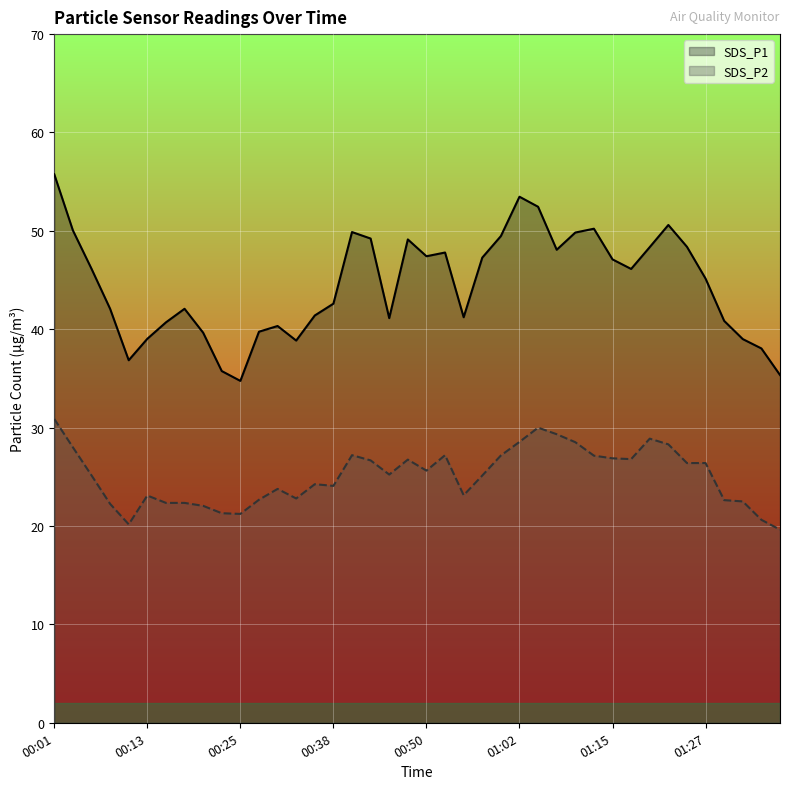

Which series changed the most between 00:23 and 00:53?

SDS_P1